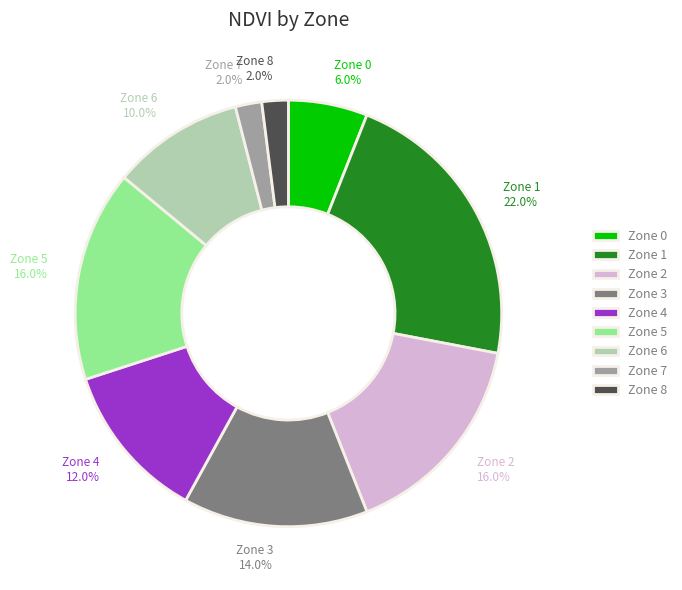

To the nearest percent, what is the average slice percentage?

11%